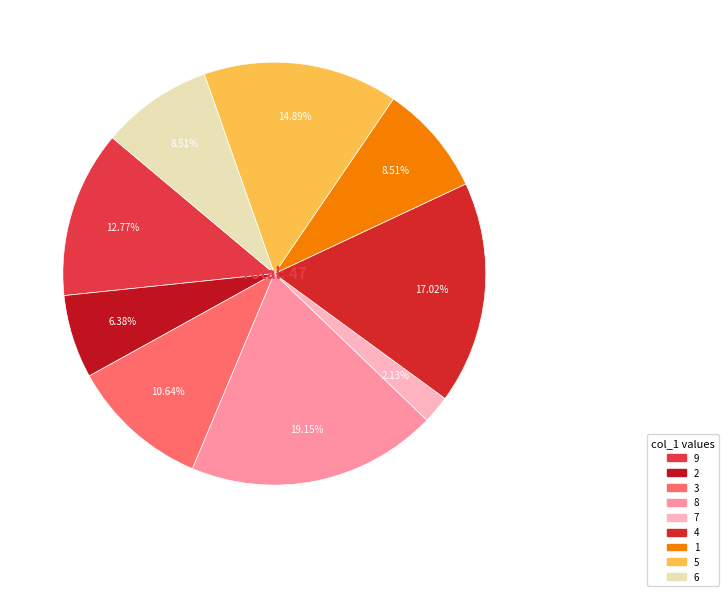

Is 2 the majority of the pie?

No